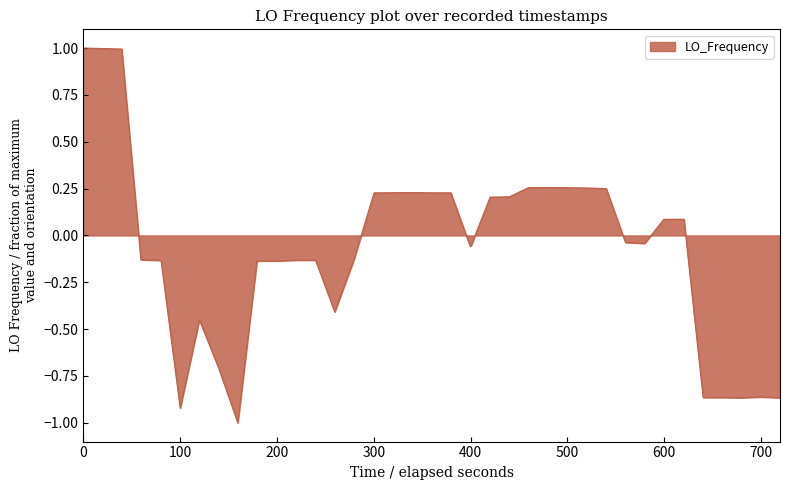

What is the maximum value shown in the chart?

1.0